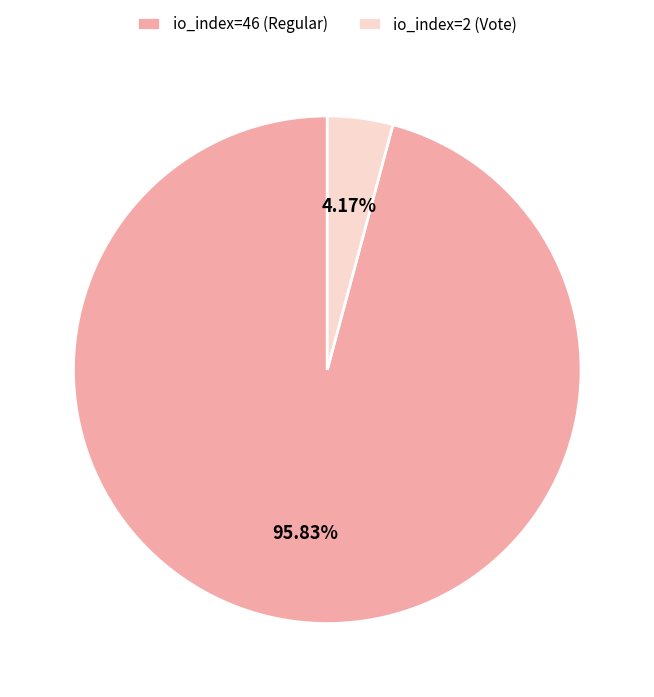

Combined, what portion of the pie is io_index=46 (Regular) and io_index=2 (Vote)?

100.0%